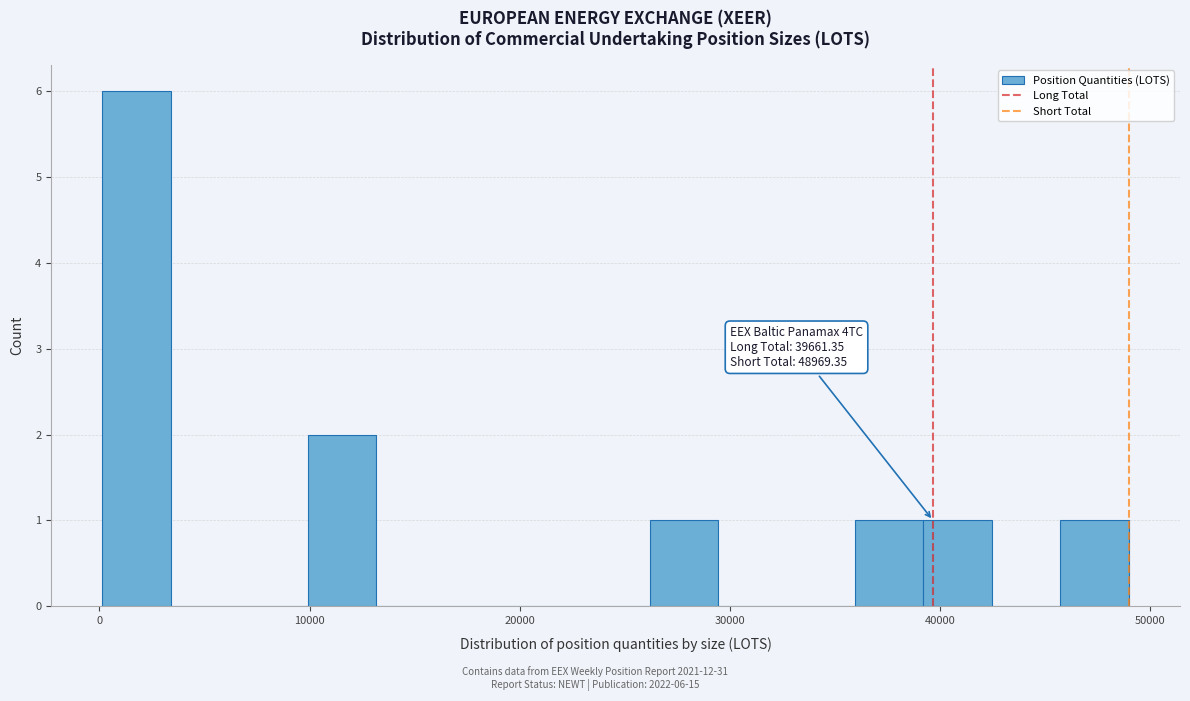

Read against the x-axis, roughly where is the centre of the tallest bar?

2000